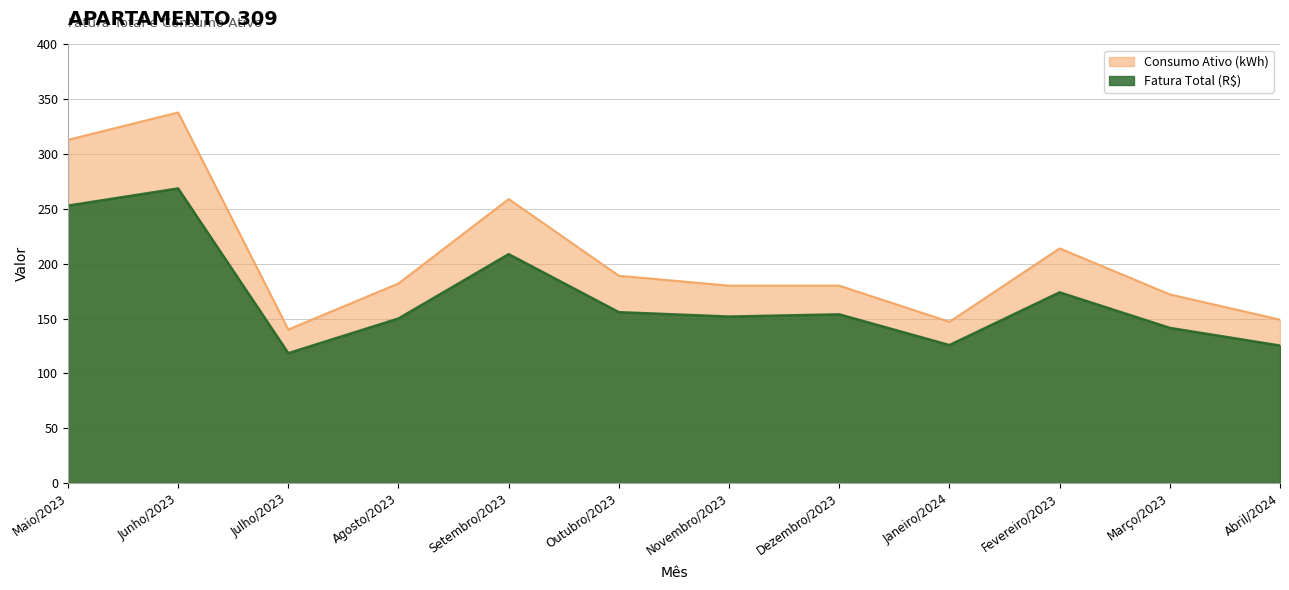

True or false: Fatura Total (R$) and Consumo Ativo (kWh) cross at least once.

False